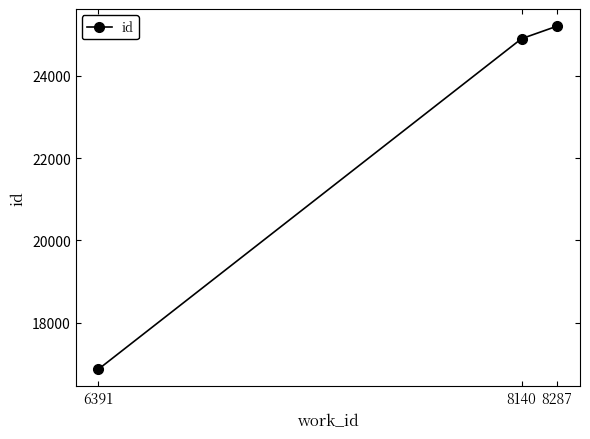

What is the smallest value displayed?

16875